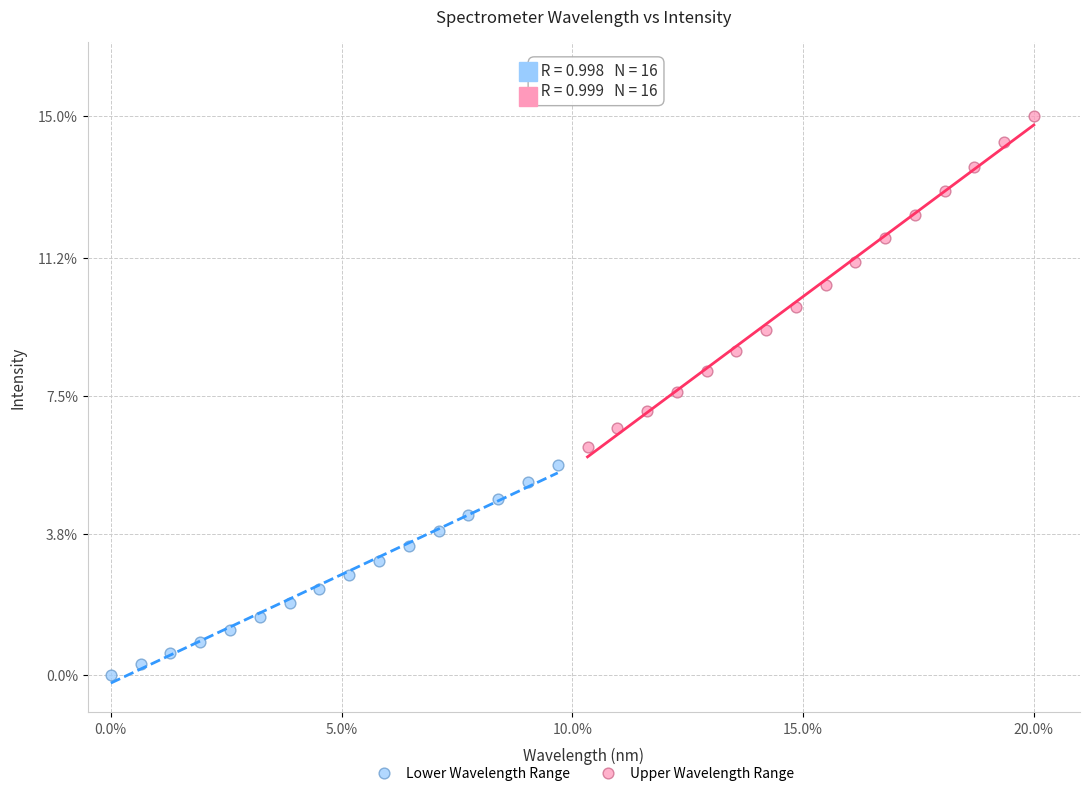

What are all the series names shown in the legend?

Lower Wavelength Range, Upper Wavelength Range